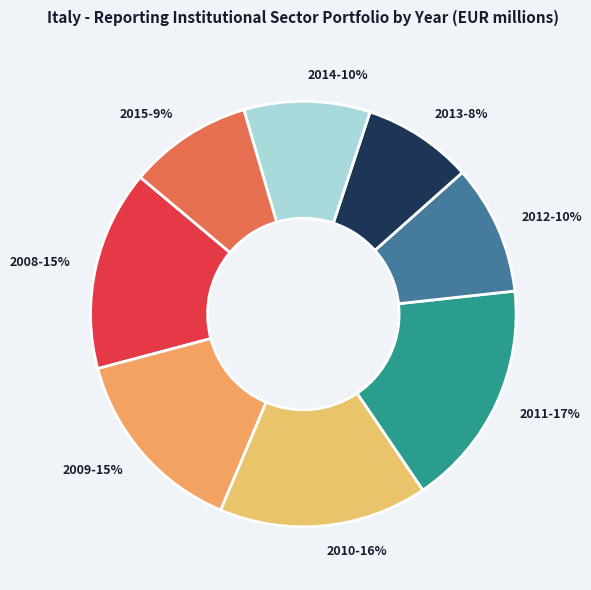

Does 2011 account for over 50% of the chart?

No